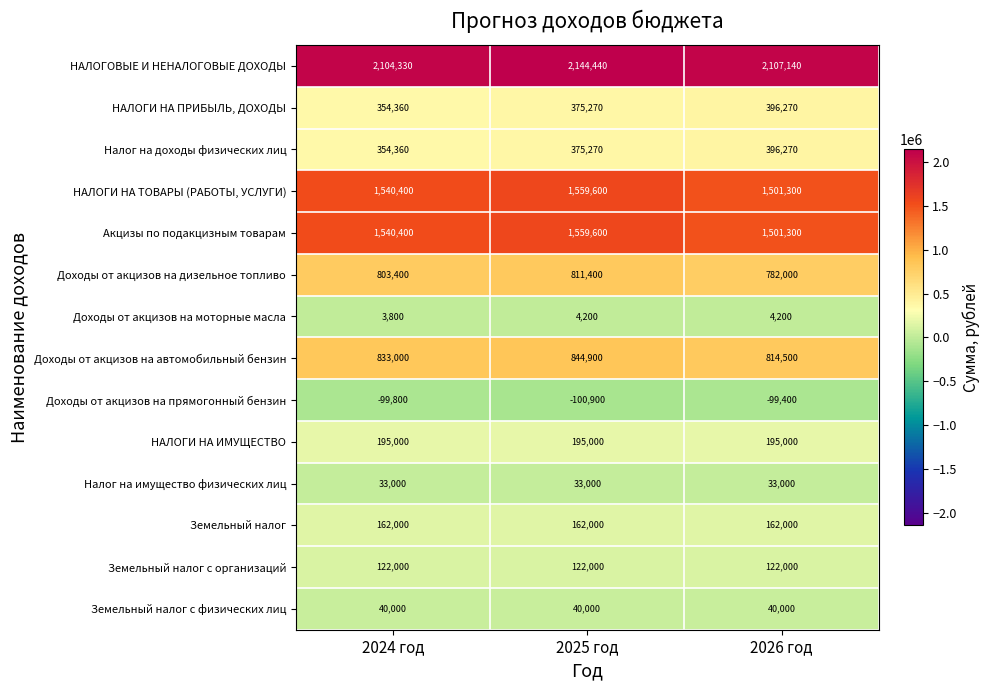

What is the spread (max minus min) of values at 2025 год?

2245340